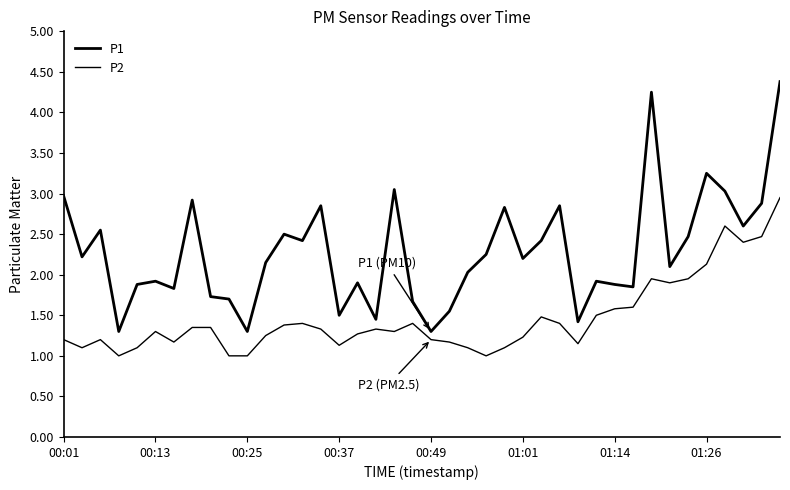

How many lines are shown in the chart?

2